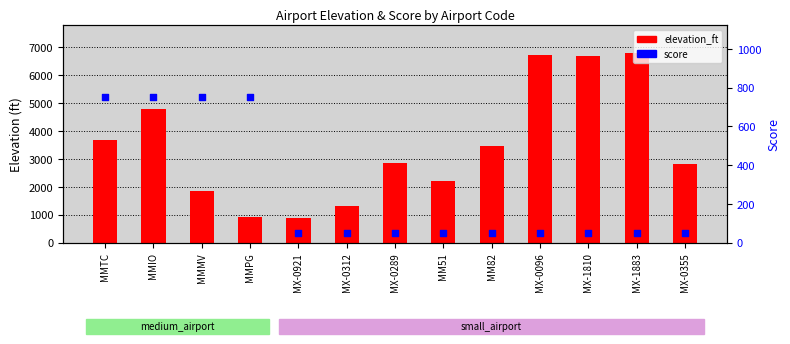

Which series has the largest total across all categories?

elevation_ft